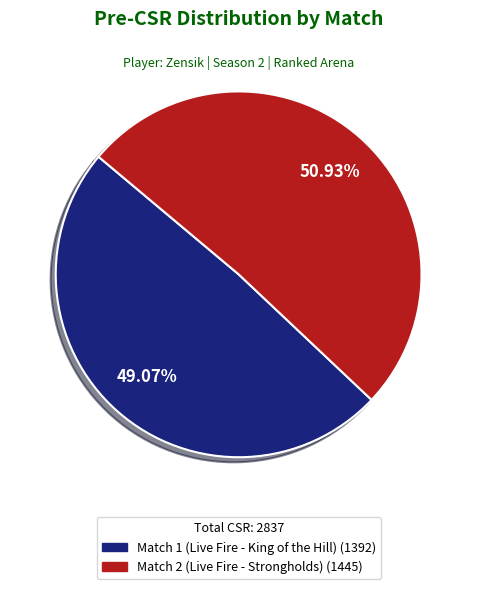

Does any single category account for the majority?

Yes